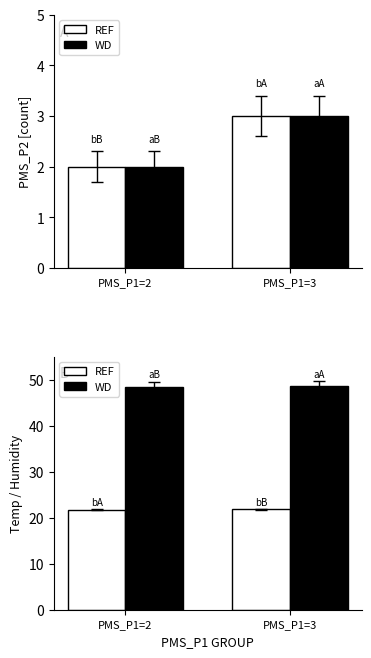

Which series has the largest range (max minus min)?

WD